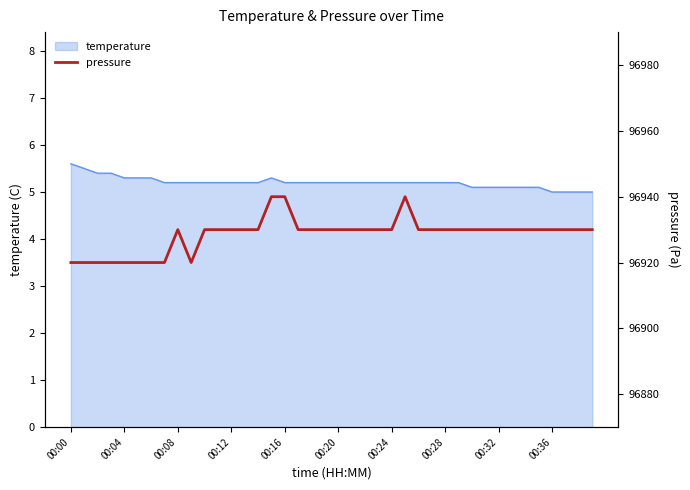

What is the highest value of the temperature series?

5.6